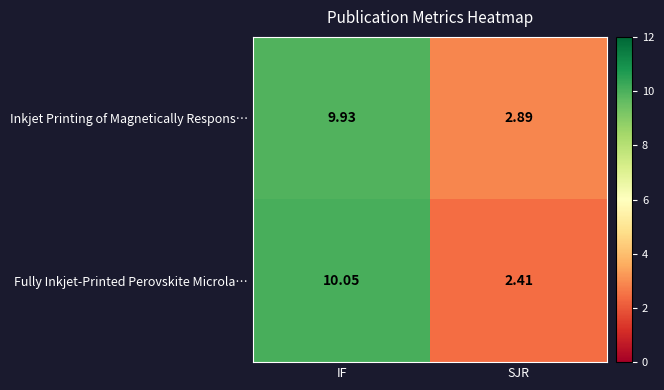

Which category has the lowest value across all series?

SJR